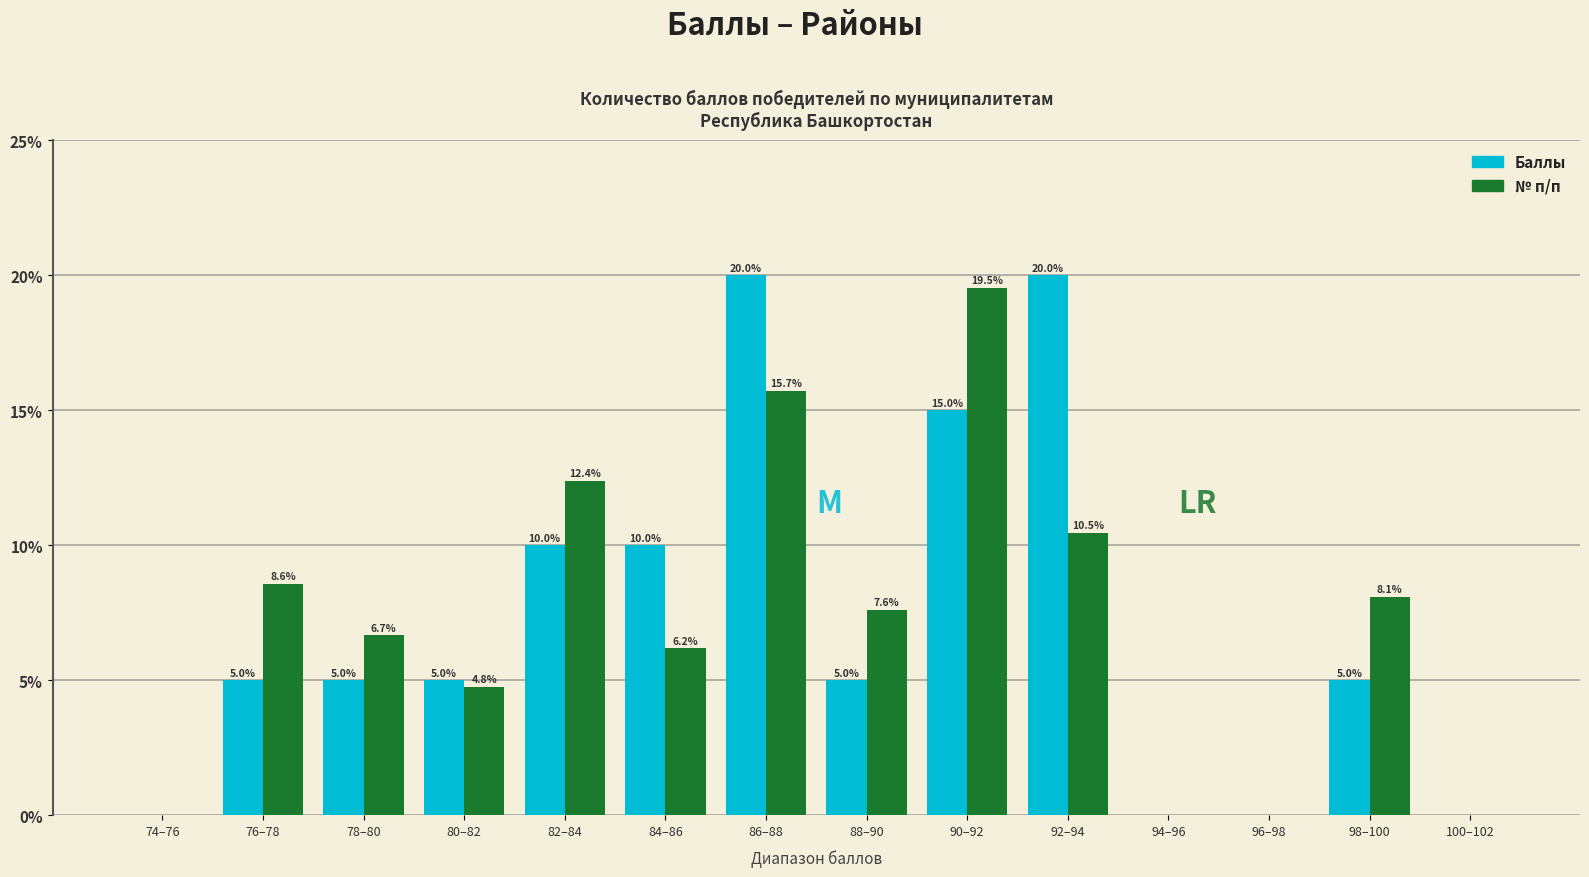

List the series in order of their peak value, lowest first.

№ п/п, Баллы